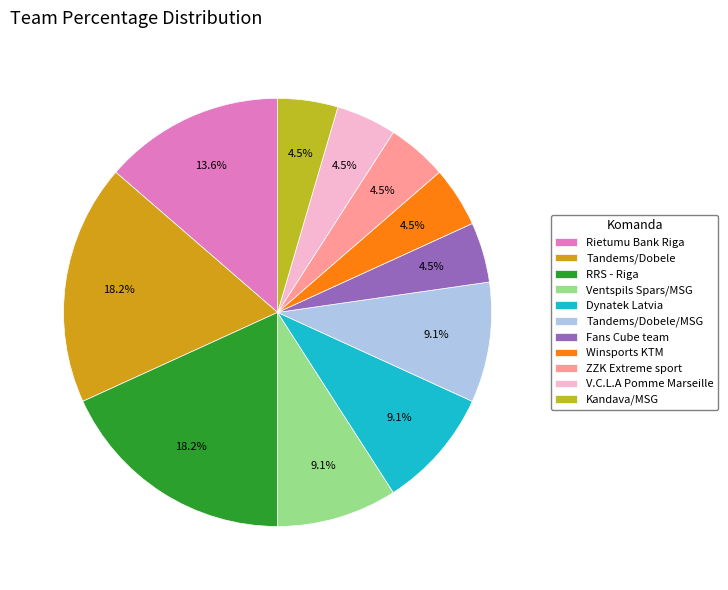

To the nearest percent, what portion does ZZK Extreme sport represent?

5%